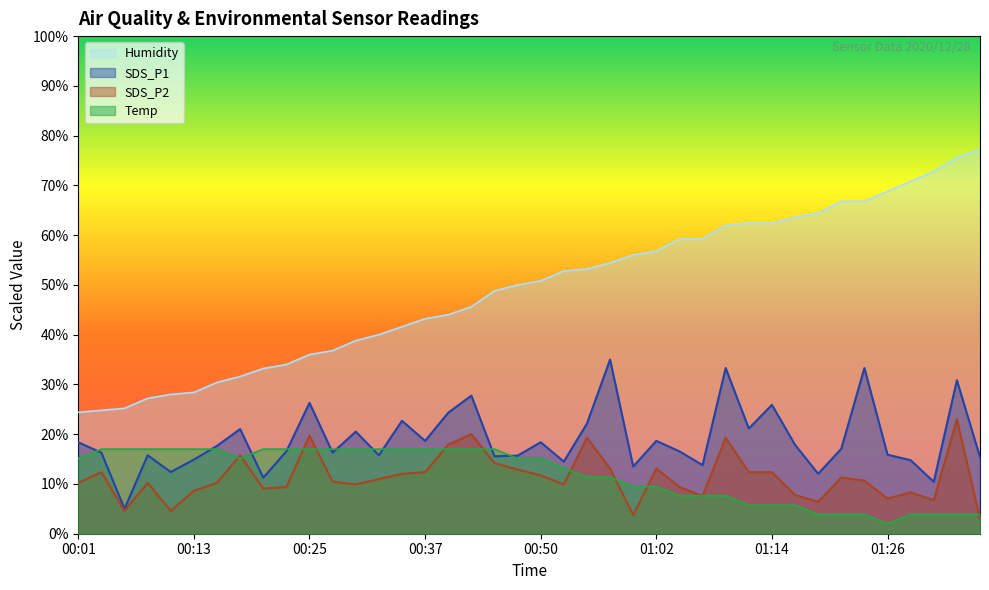

Which series has the largest total across all categories?

Humidity